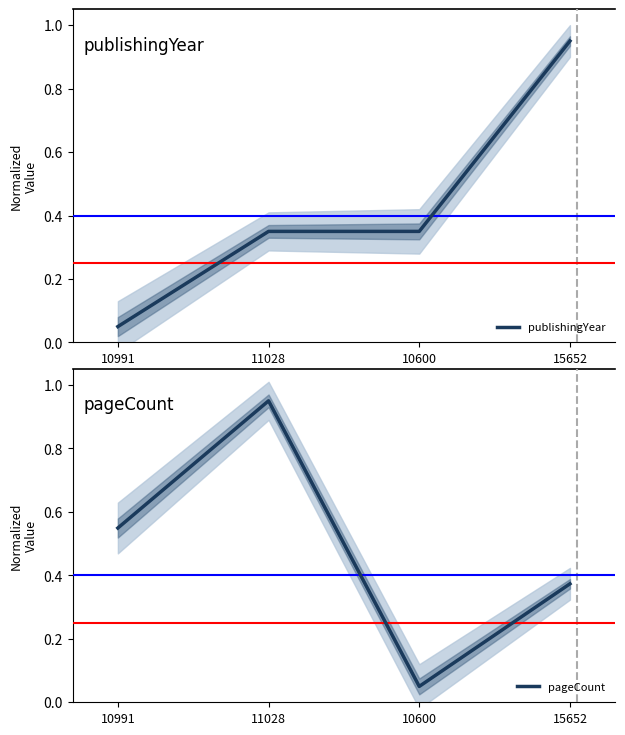

Reading right to left, list all the values displayed in this chart.

publishingYear: 15652=1.0	10600=0.3	11028=0.3	10991=0.1
pageCount: 15652=0.4	10600=0.1	11028=1.0	10991=0.5